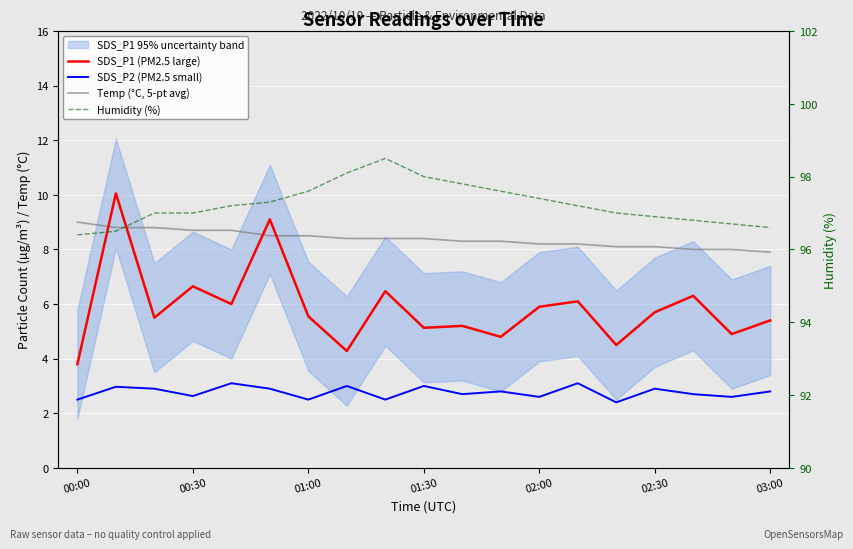

What is the difference between the second highest and minimum values in the SDS_P2 (PM2.5 small) series?

0.7